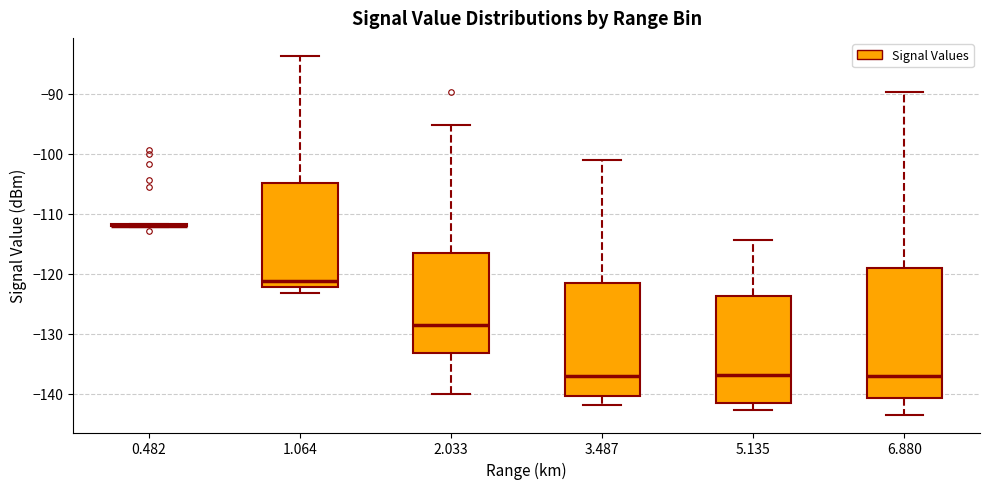

Reading left to right, read every box against the y-axis: the position of its median line, the range the box covers, and the ends of its whiskers. The values are not printed on the chart, so give them approximately, as read against the axis.

0.482: box collapsed to a line at -112, whiskers -112 to -112
1.064: median -121, box -122 to -105, whiskers -123 to -84
2.033: median -129, box -133 to -117, whiskers -140 to -95
3.487: median -137, box -140 to -122, whiskers -142 to -101
5.135: median -137, box -142 to -124, whiskers -143 to -114
6.880: median -137, box -141 to -119, whiskers -143 to -90